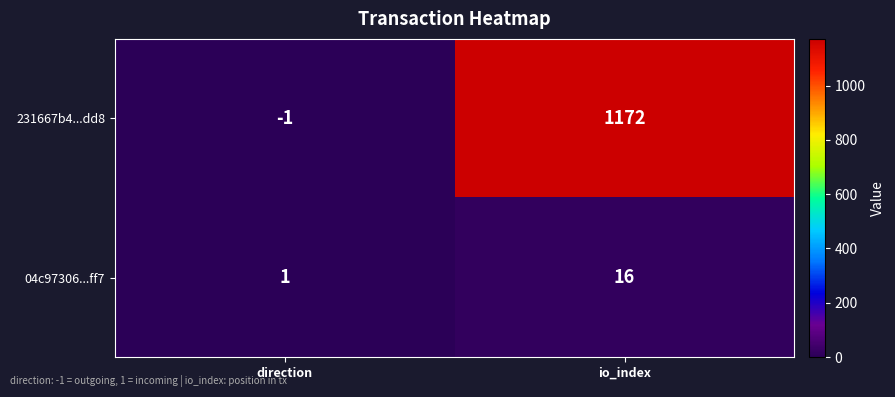

Reading right to left, transcribe all the data shown in this chart.

231667b4...dd8: io_index=1172	direction=-1
04c97306...ff7: io_index=16	direction=1